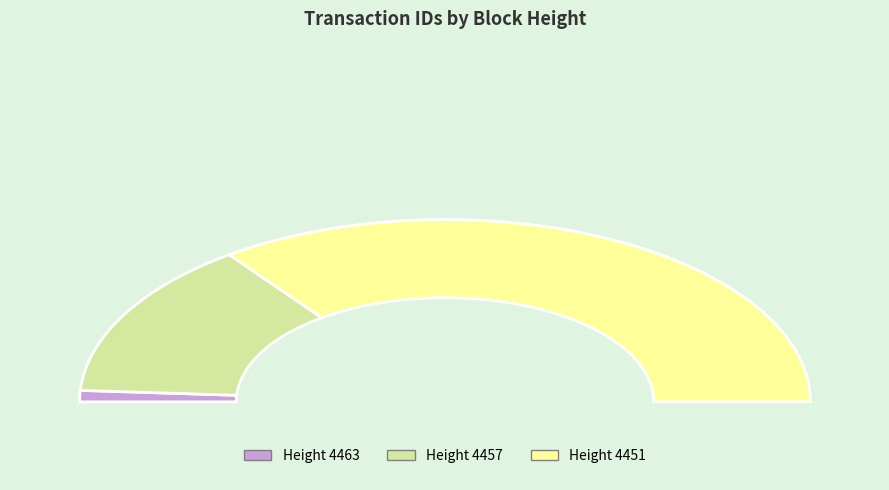

Is it true that 4451 is 56% of the pie?

False